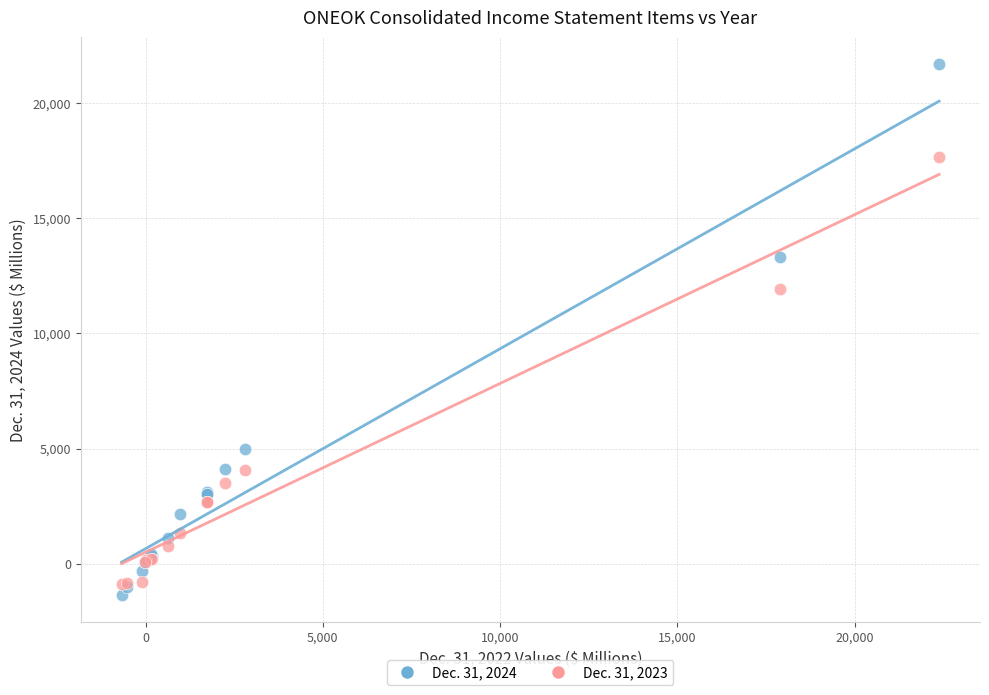

Which series has the largest Y range (max minus min)?

Dec. 31, 2024